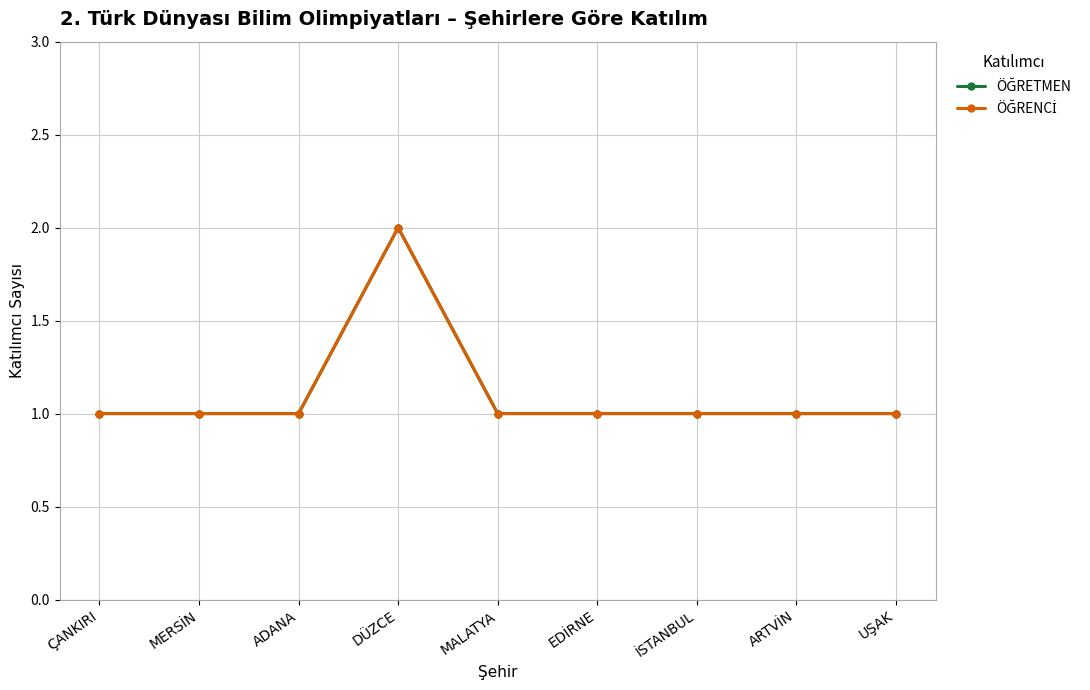

Rank the series at ÇANKIRI from highest to lowest value.

ÖĞRETMEN, ÖĞRENCİ